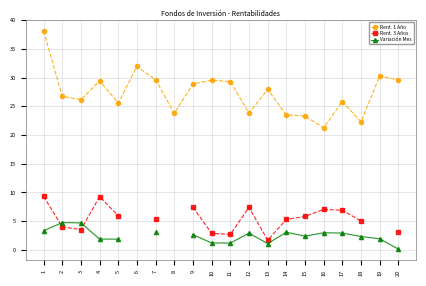

At how many categories does at least one series exceed 31?

2